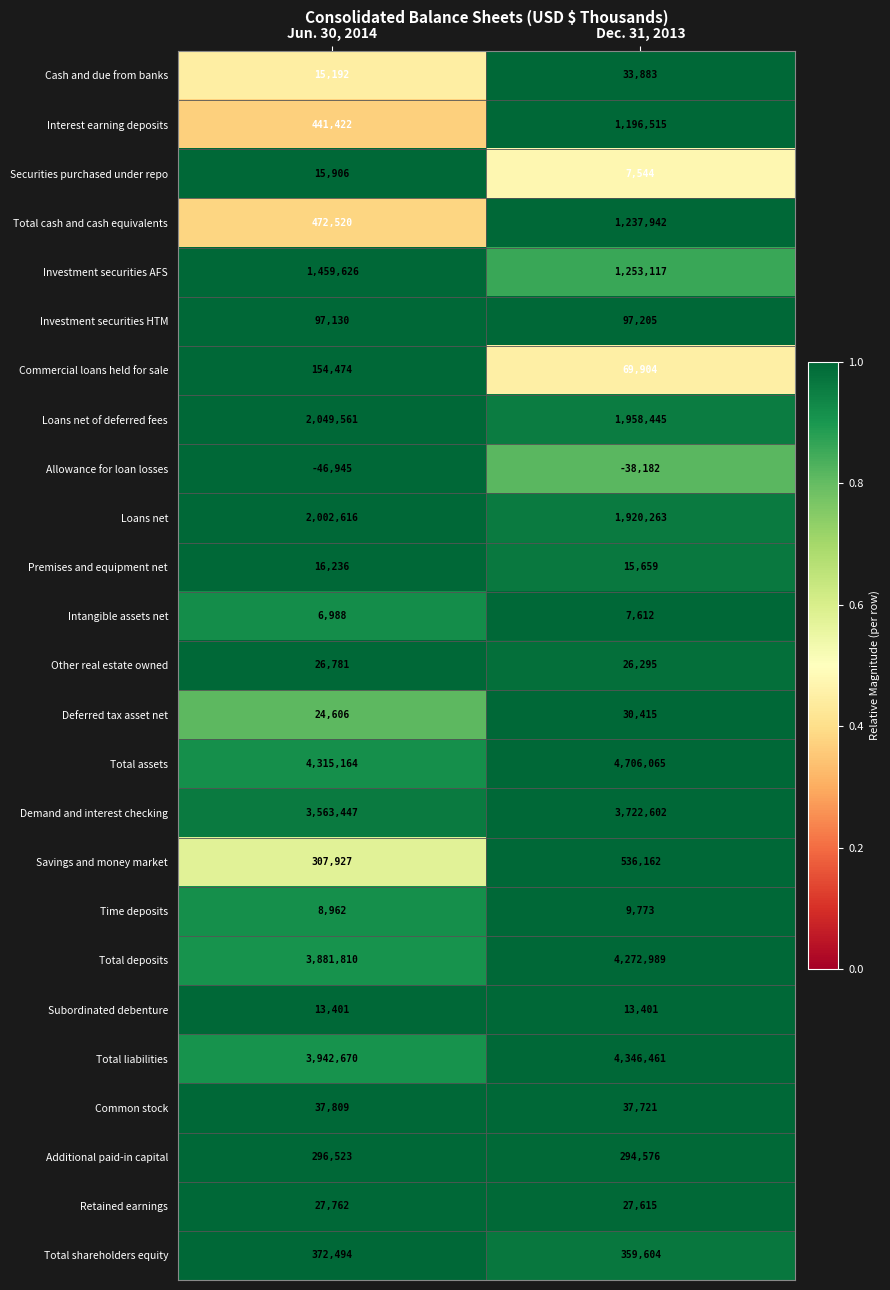

True or false: Total assets has a value of 6571941 at Jun. 30, 2014.

False